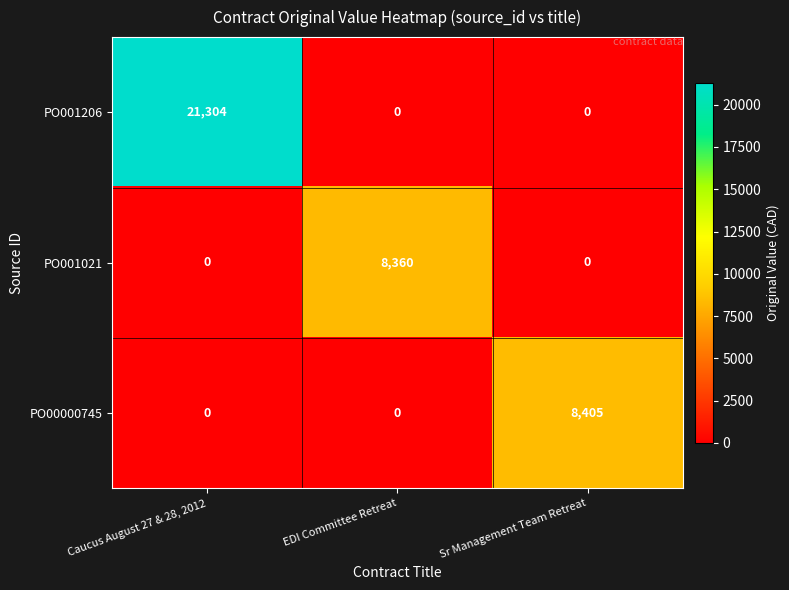

What is the difference between the maximum and minimum values in the PO001021 series?

8360